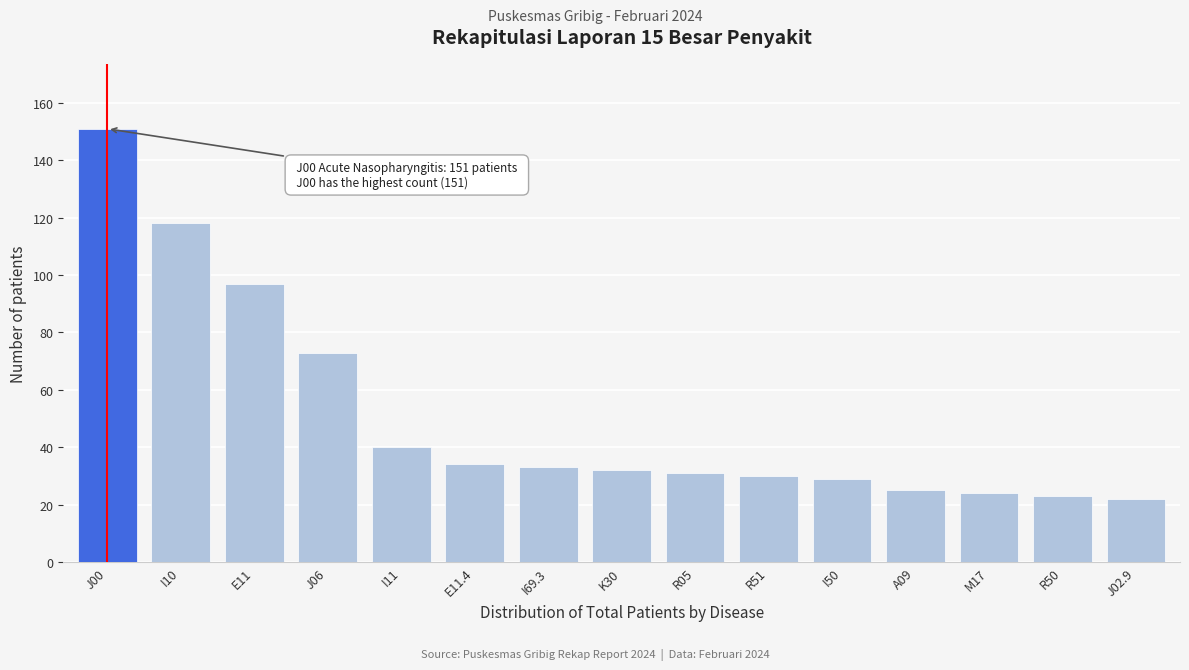

Reading left to right, extract all data points from this chart.

151	118	97	73	40	34	33	32	31	30	29	25	24	23	22